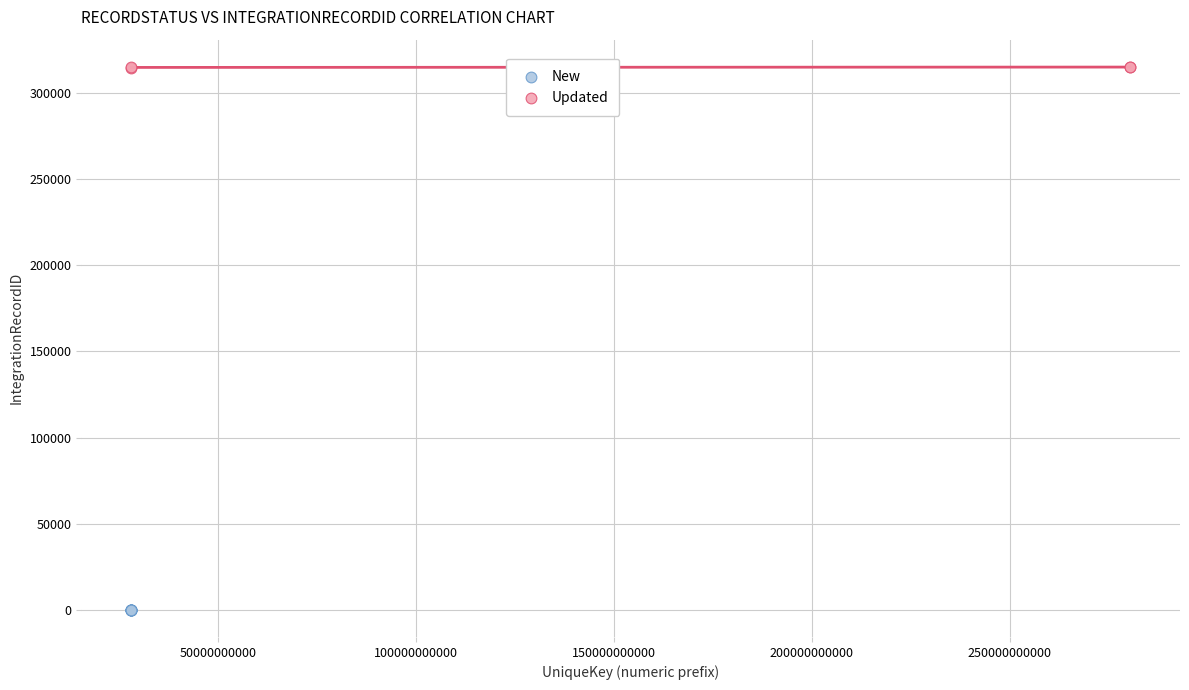

Which series contains the highest Y value?

Updated